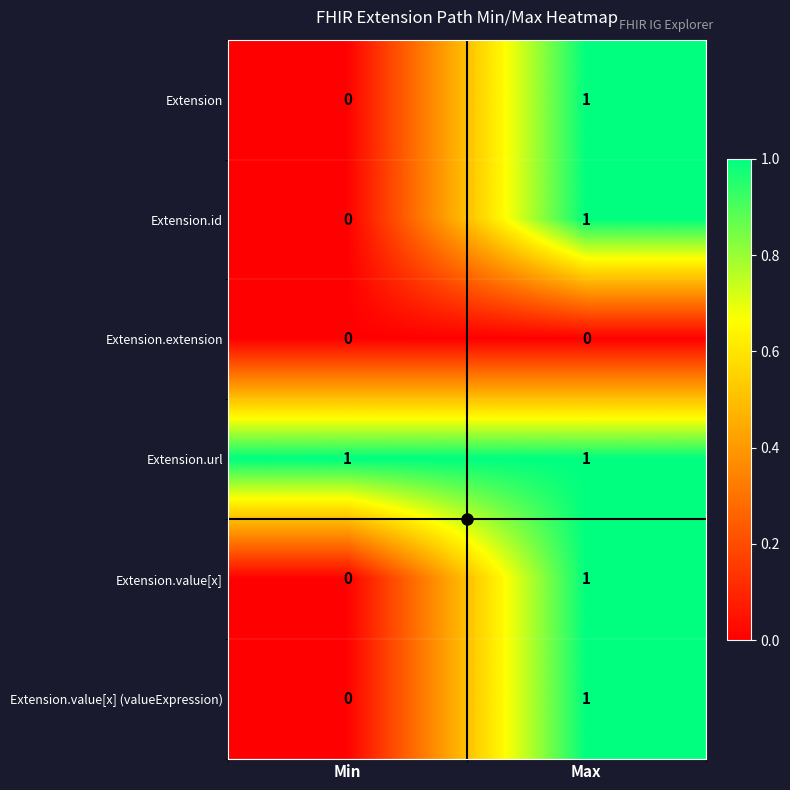

The Extension series shows 0 at Min. True or false?

True